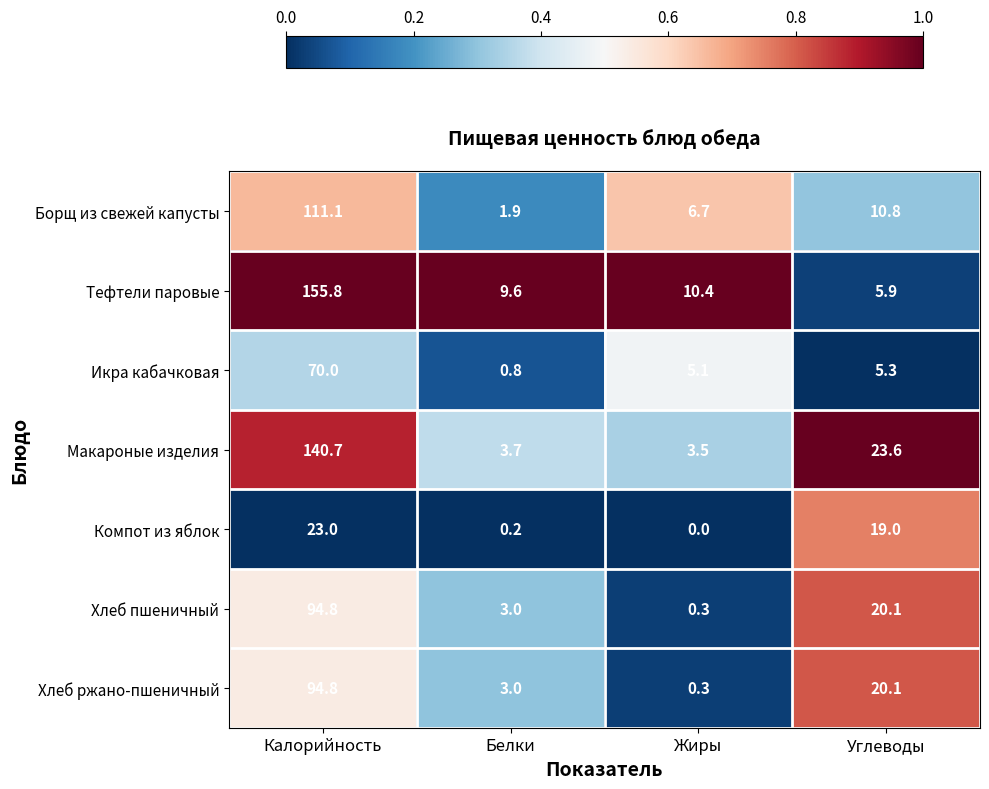

List the labels in order of Хлеб пшеничный value, smallest first.

Жиры, Белки, Углеводы, Калорийность